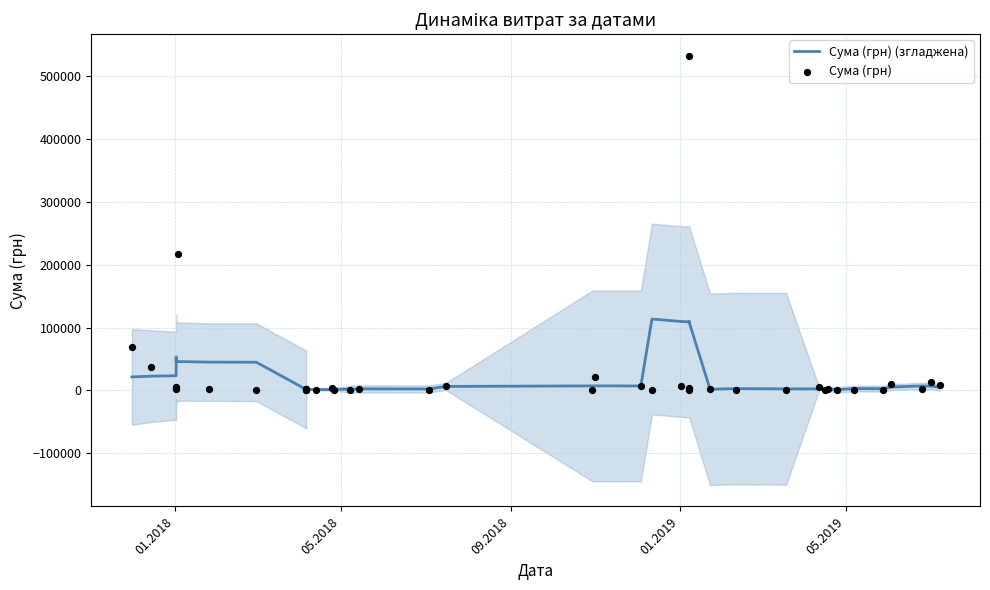

Which series has the largest total across all categories?

Сума (грн)